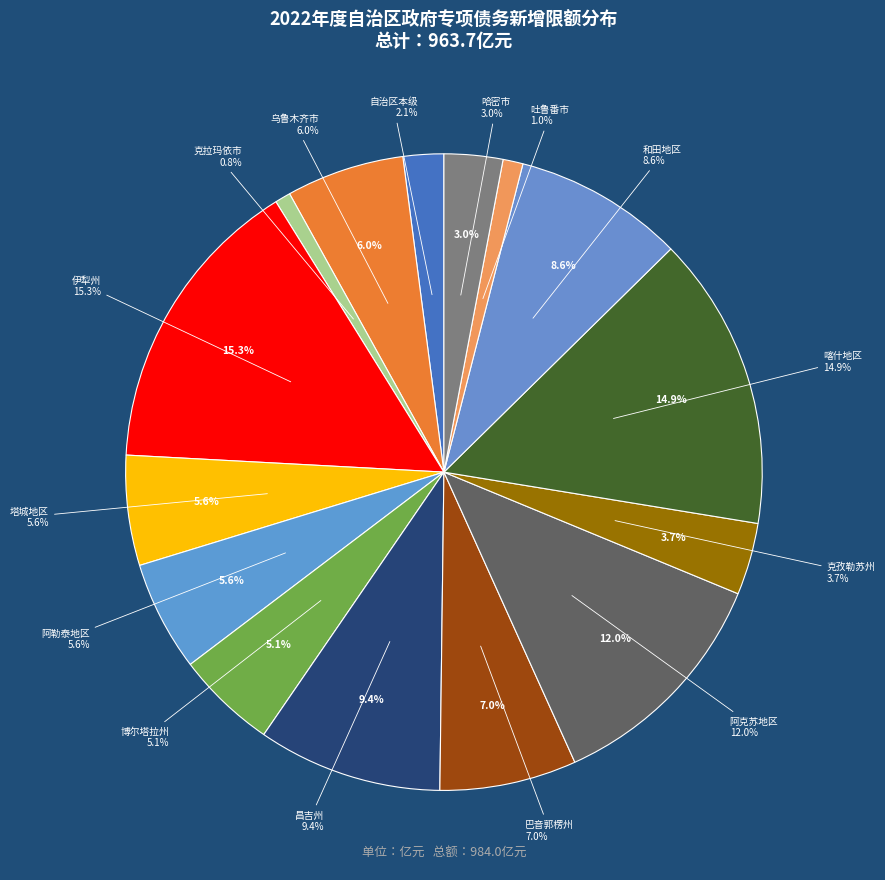

Rank the categories by value from lowest to highest.

克拉玛依市, 吐鲁番市, 自治区本级, 哈密市, 克孜勒苏州, 博尔塔拉州, 塔城地区, 阿勒泰地区, 乌鲁木齐市, 巴音郭楞州, 和田地区, 昌吉州, 阿克苏地区, 喀什地区, 伊犁州